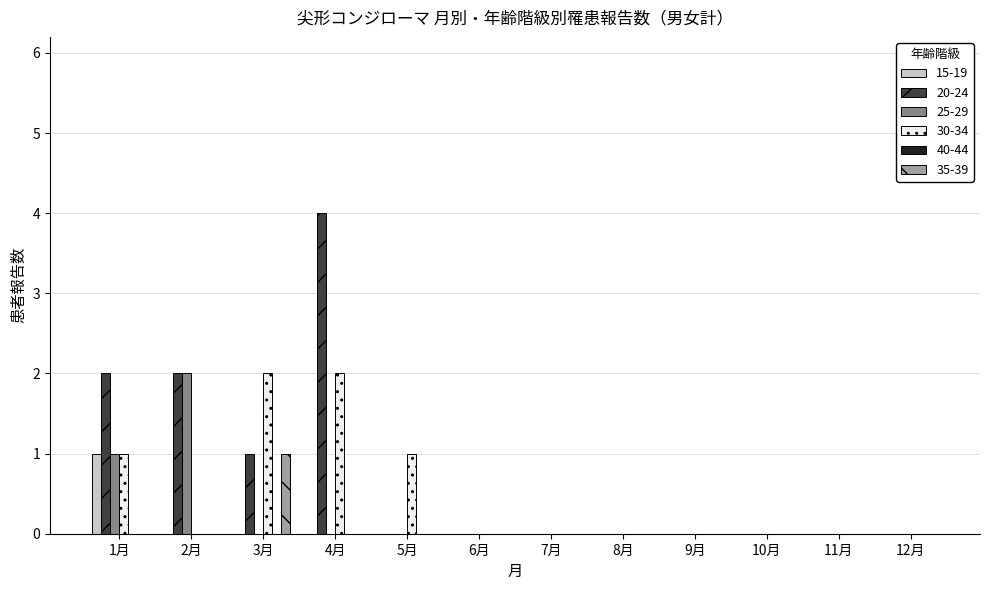

At which category is the sum across all series the highest?

4月